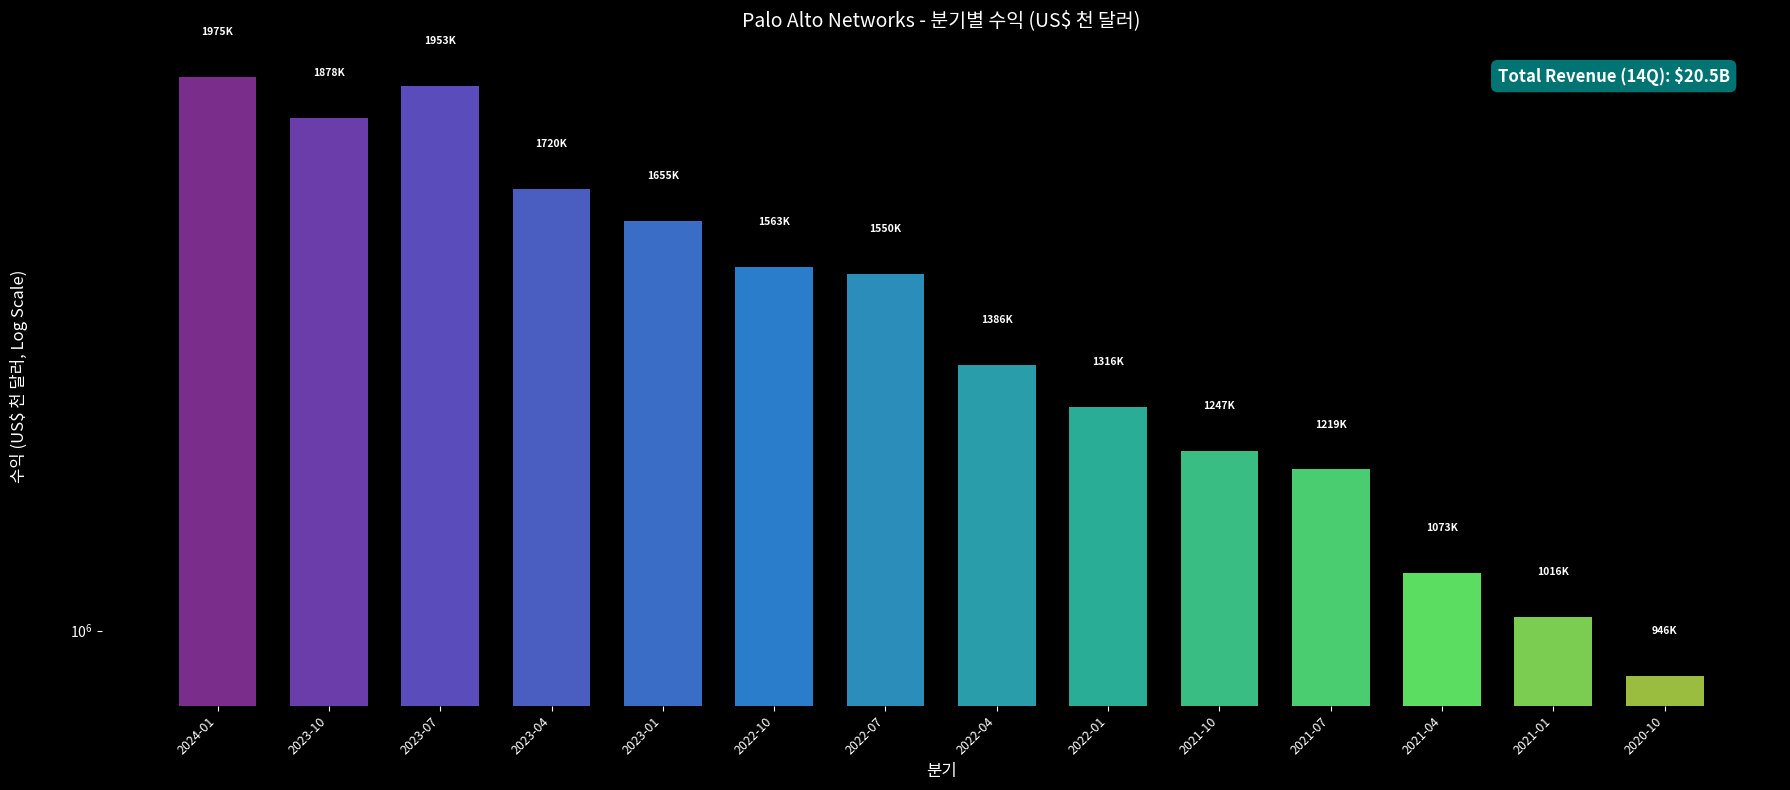

What is the value of the 2nd bar from the left?

1878100